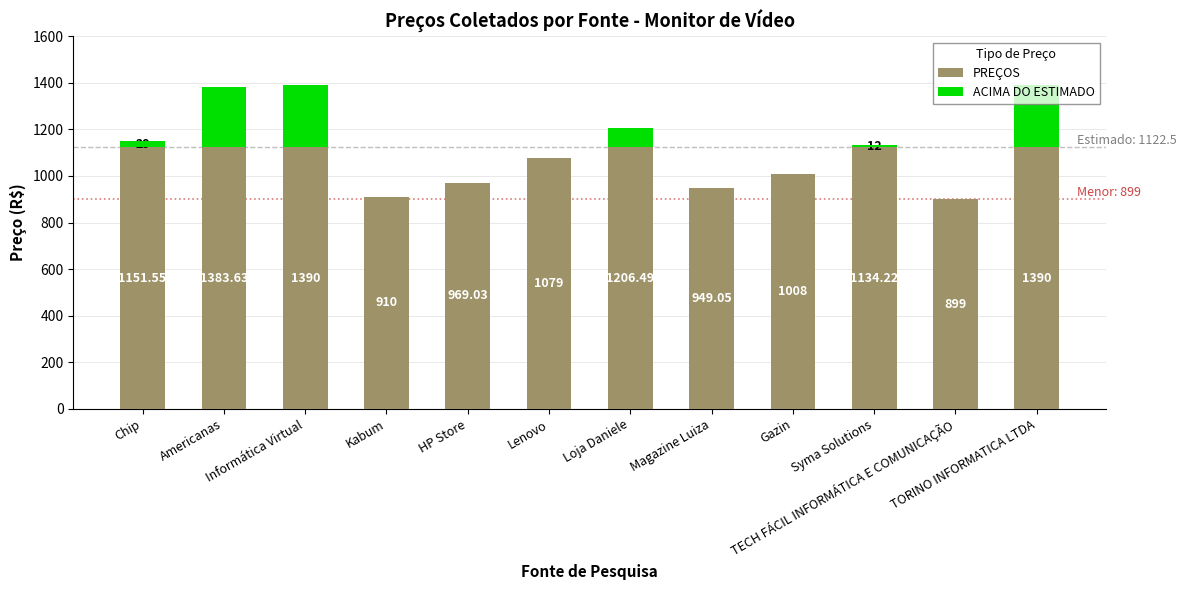

At which category is the sum across all series the highest?

Informática Virtual